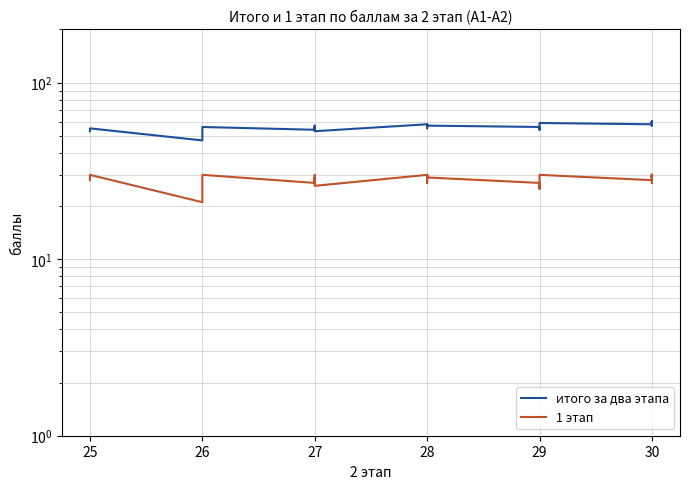

What value does the 1 этап series have at 28?

30